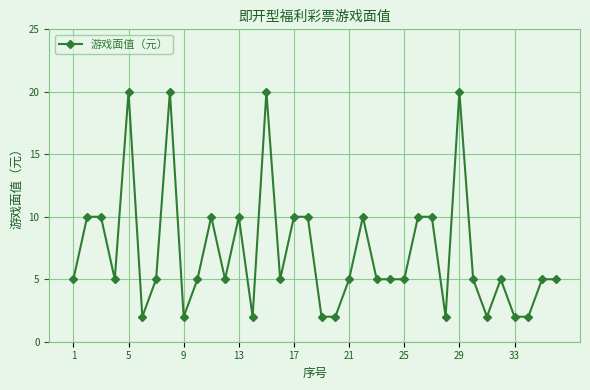

What is the average value?

7